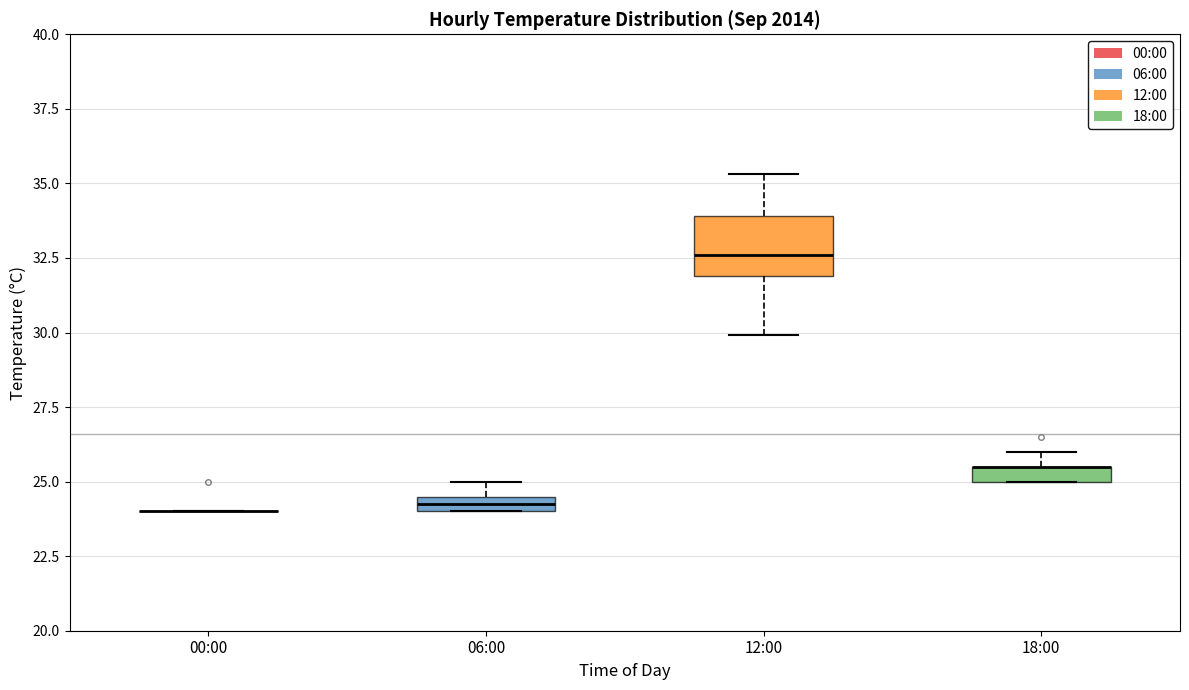

Where is the lower edge of the box for 18:00 on the y-axis? The values are not printed on the chart, so give them approximately, as read against the axis.

25.0